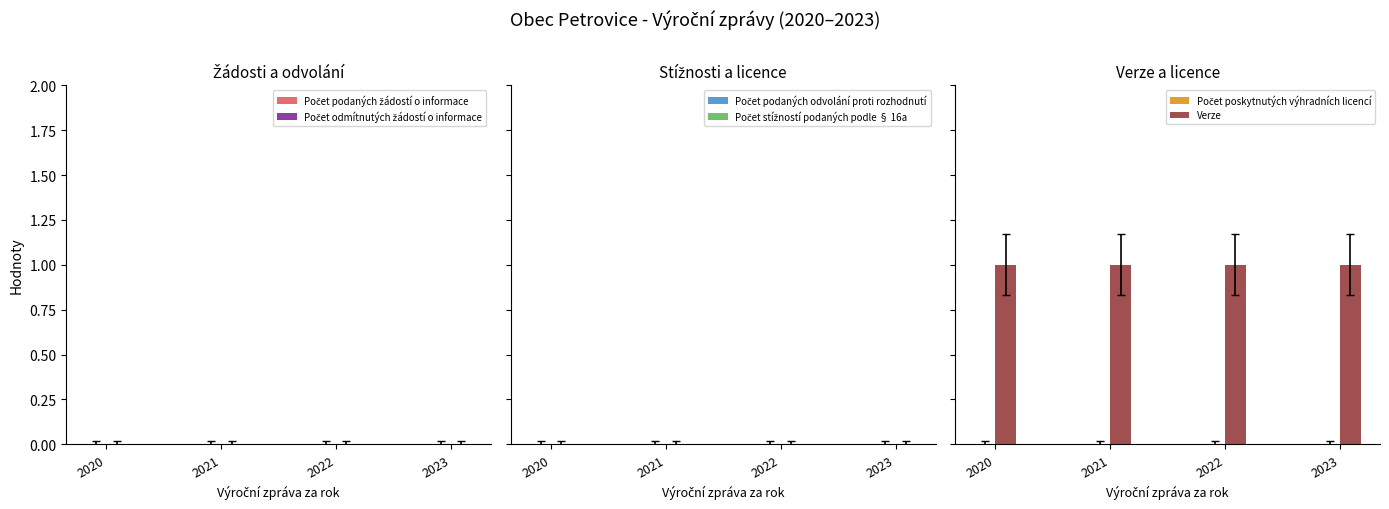

Reading left to right, transcribe all the data shown in this chart.

Počet podaných žádostí o informace: 0	0	0	0
Počet odmítnutých žádostí o informace: 0	0	0	0
Počet podaných odvolání proti rozhodnutí: 0	0	0	0
Počet stížností podaných podle § 16a: 0	0	0	0
Počet poskytnutých výhradních licencí: 0	0	0	0
Verze: 1	1	1	1